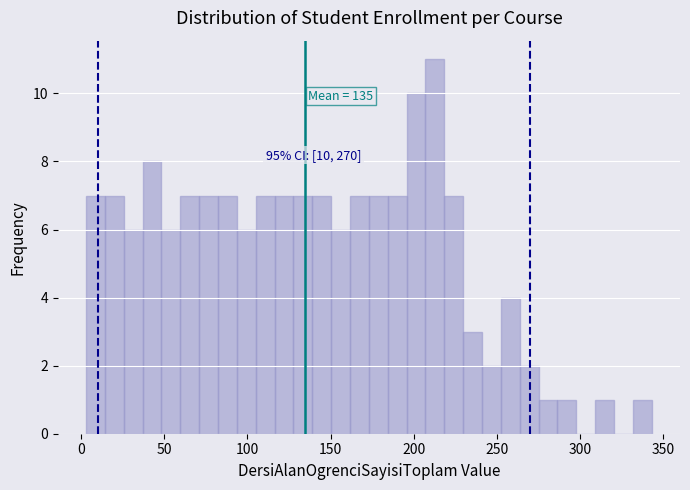

Read against the x-axis, roughly where is the centre of the tallest bar?

215